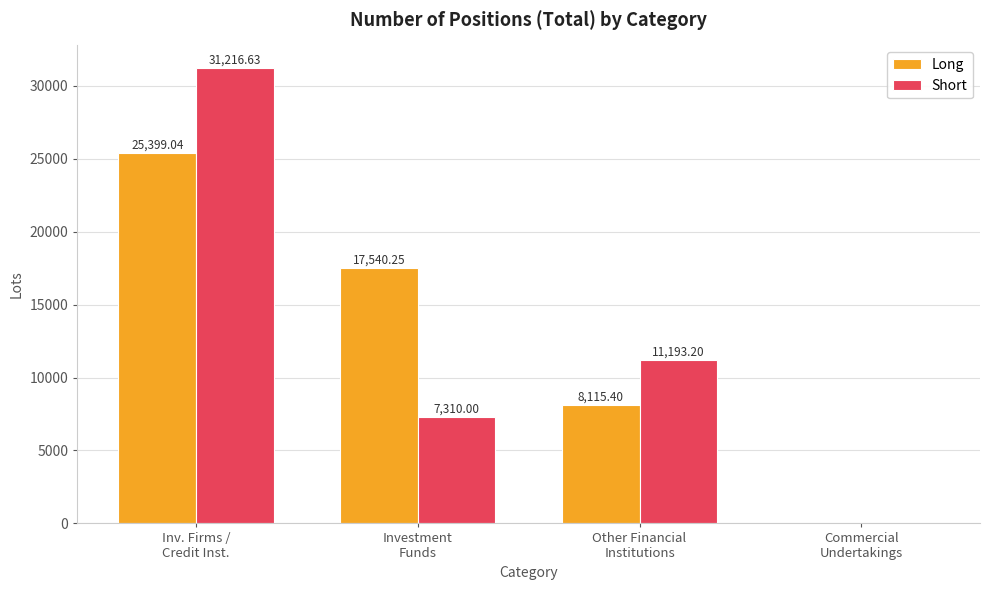

What is the sum of the Long values at Investment
Funds and Other Financial
Institutions?

25655.7